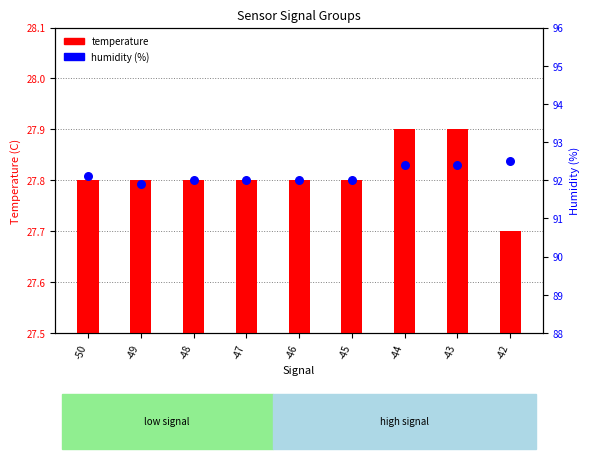

What are all the series names shown in the legend?

temperature, humidity (%)